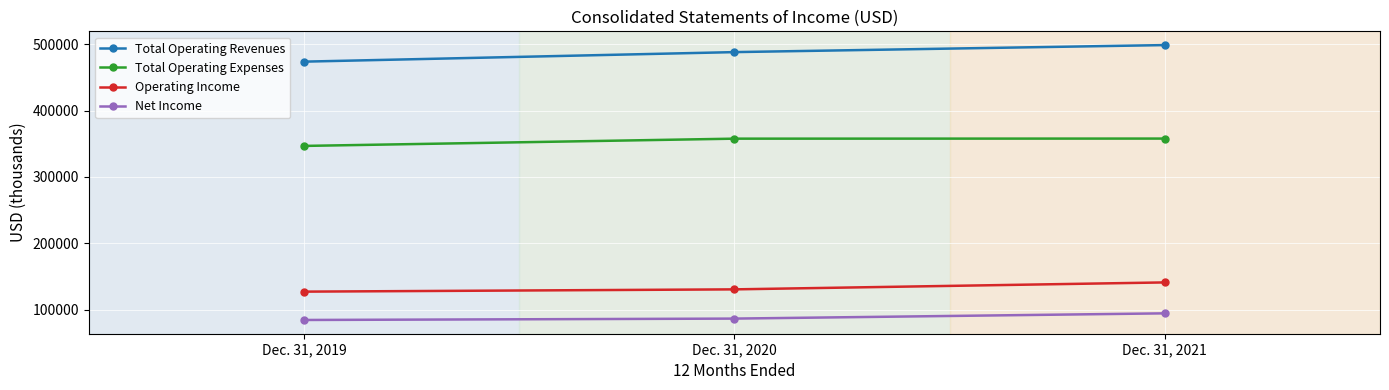

How many series are shown in this chart?

4